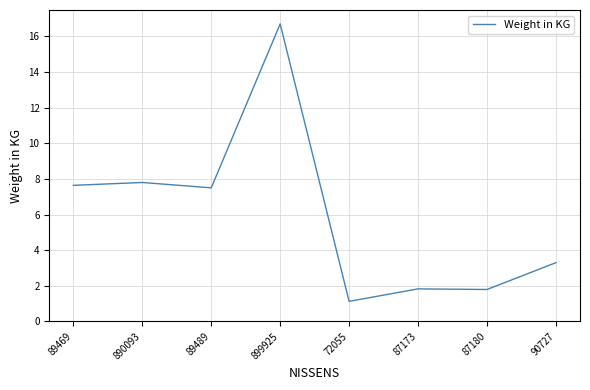

What is the difference between the values at 90727 and 87173?

1.5